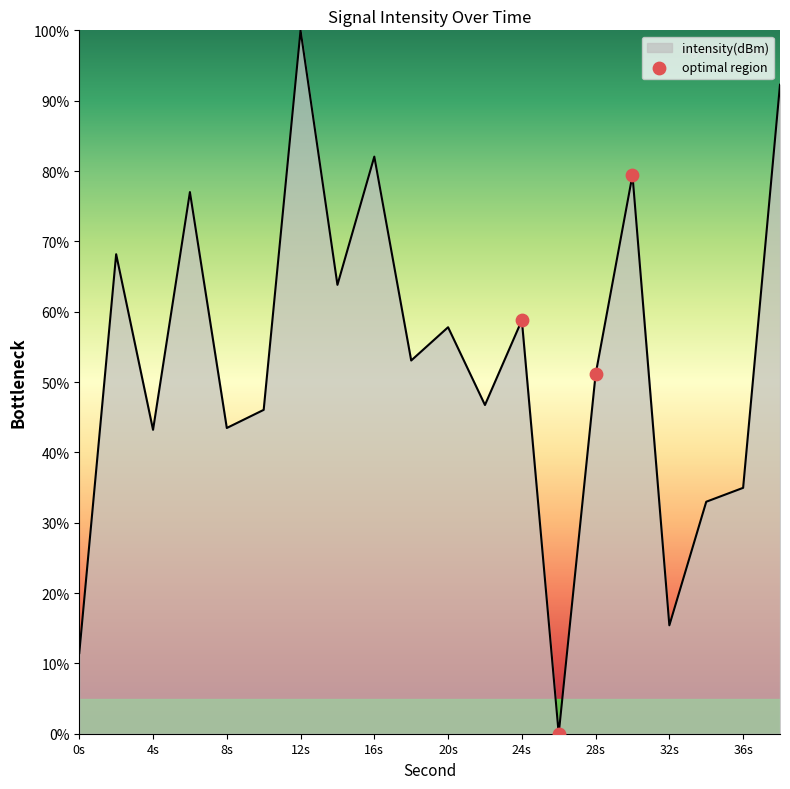

What is the greatest value displayed?

100.0